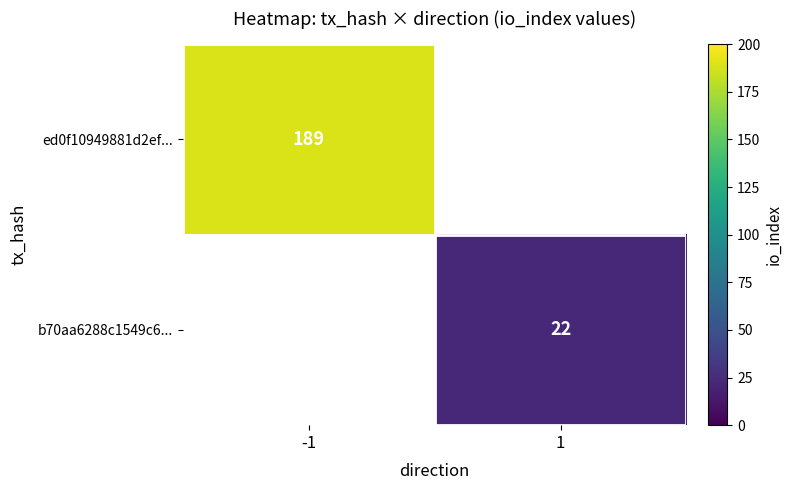

What is the greatest value displayed?

189.0